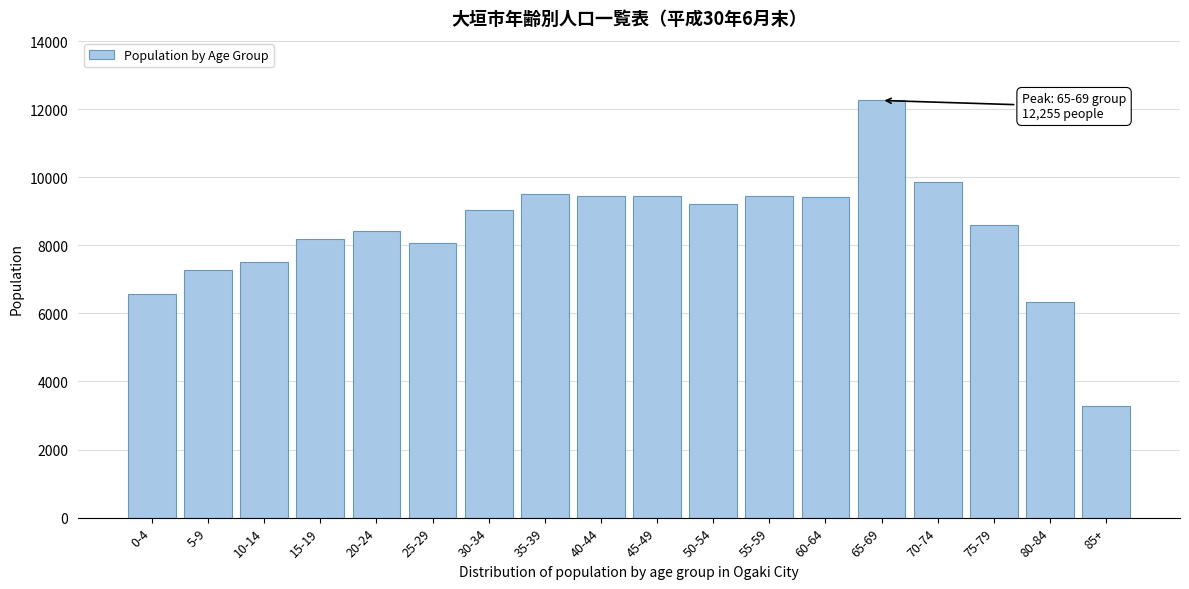

What is the greatest value displayed?

12255